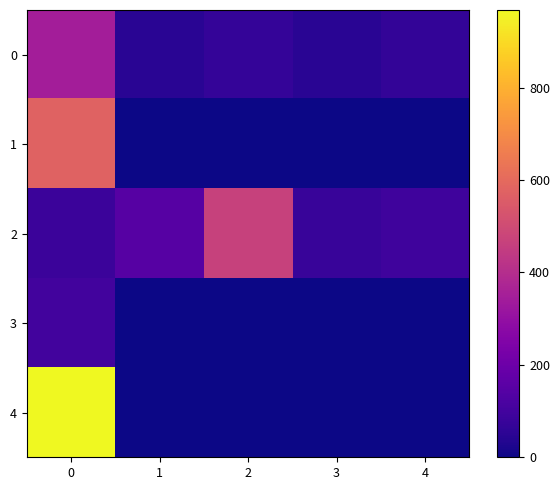

Reading left to right, list all the values displayed in this chart.

0: 0=346	1=46	2=71	3=47	4=66
1: 0=576	1=0	2=0	3=0	4=0
2: 0=84	1=145	2=468	3=78	4=94
3: 0=99	1=0	2=0	3=0	4=0
4: 0=968	1=0	2=0	3=0	4=0